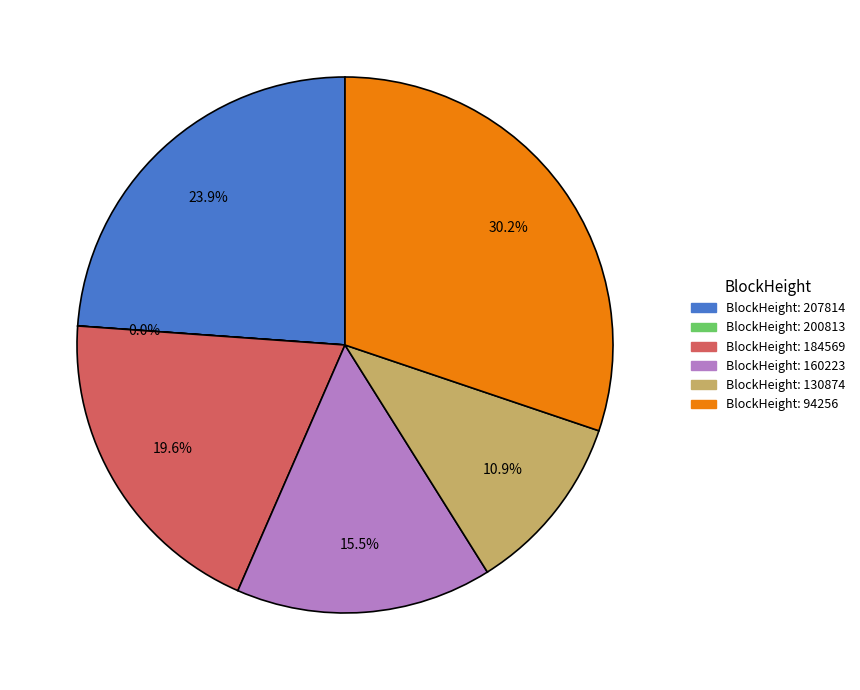

Does any single category account for the majority?

No